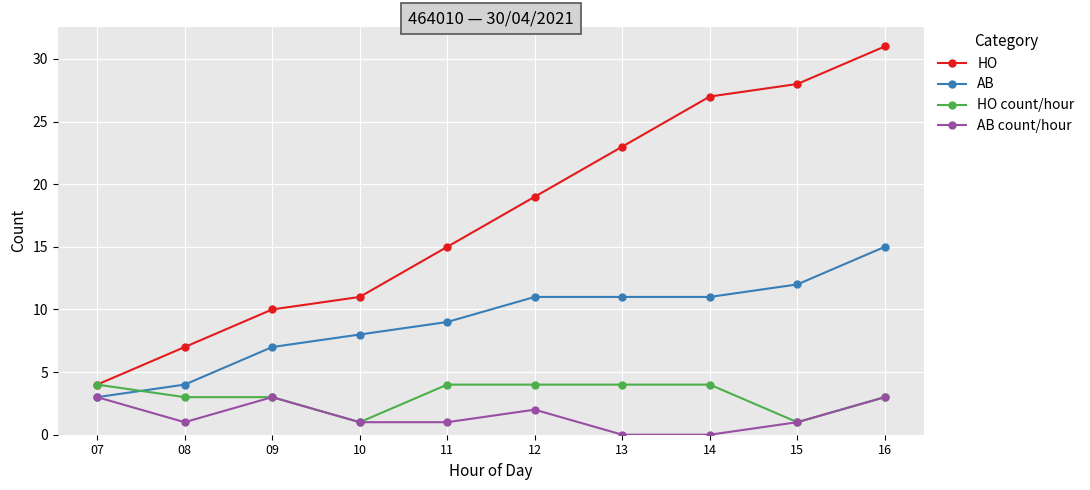

Reading left to right, extract all data points from this chart.

HO: 4	7	10	11	15	19	23	27	28	31
AB: 3	4	7	8	9	11	11	11	12	15
HO count/hour: 4	3	3	1	4	4	4	4	1	3
AB count/hour: 3	1	3	1	1	2	0	0	1	3